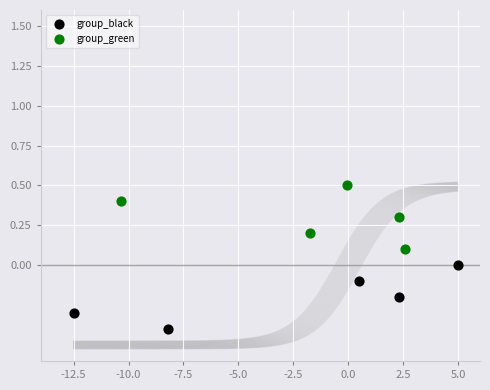

Which series reaches the minimum Y coordinate?

group_black